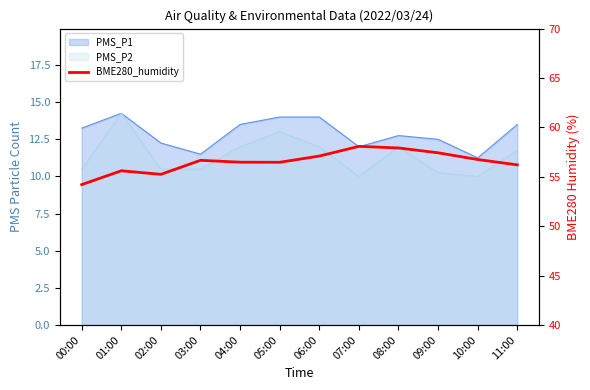

How many interior local peaks (higher than both neighbors) does the data have?

3